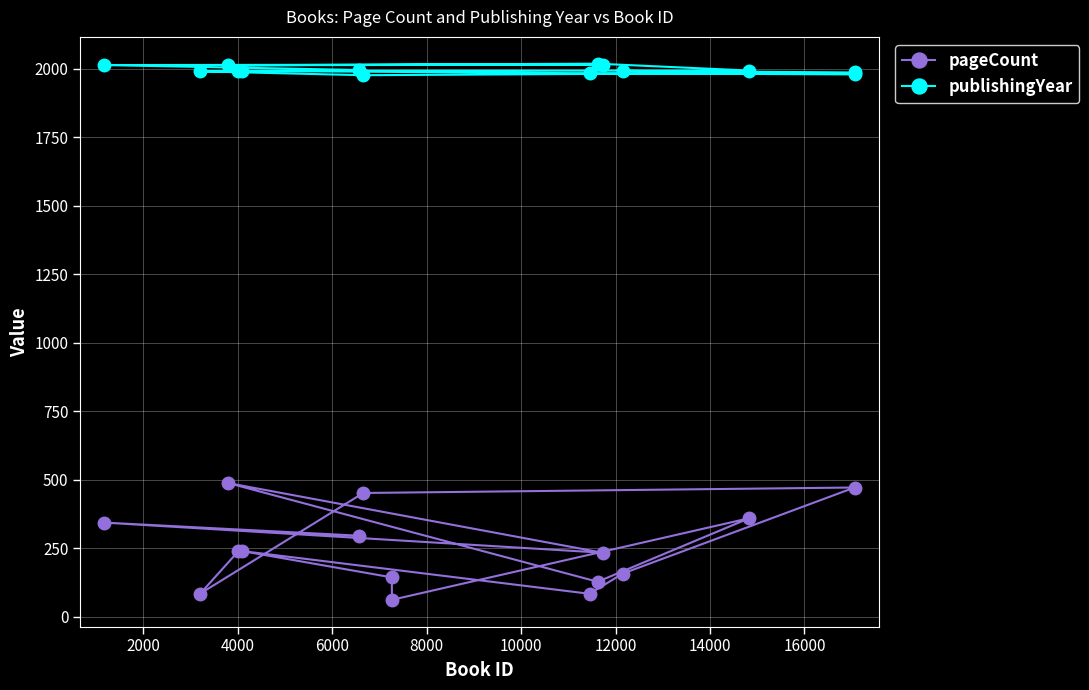

Between 17060 and 11724, which is larger?

17060